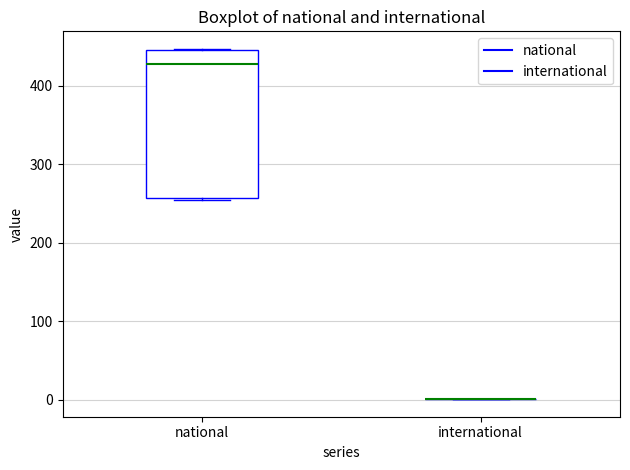

Reading left to right, read every box against the y-axis: the position of its median line, the range the box covers, and the ends of its whiskers. The values are not printed on the chart, so give them approximately, as read against the axis.

national: median 430, box 260 to 450, whiskers 260 to 450
international: box collapsed to a line at 0, whiskers 0 to 0